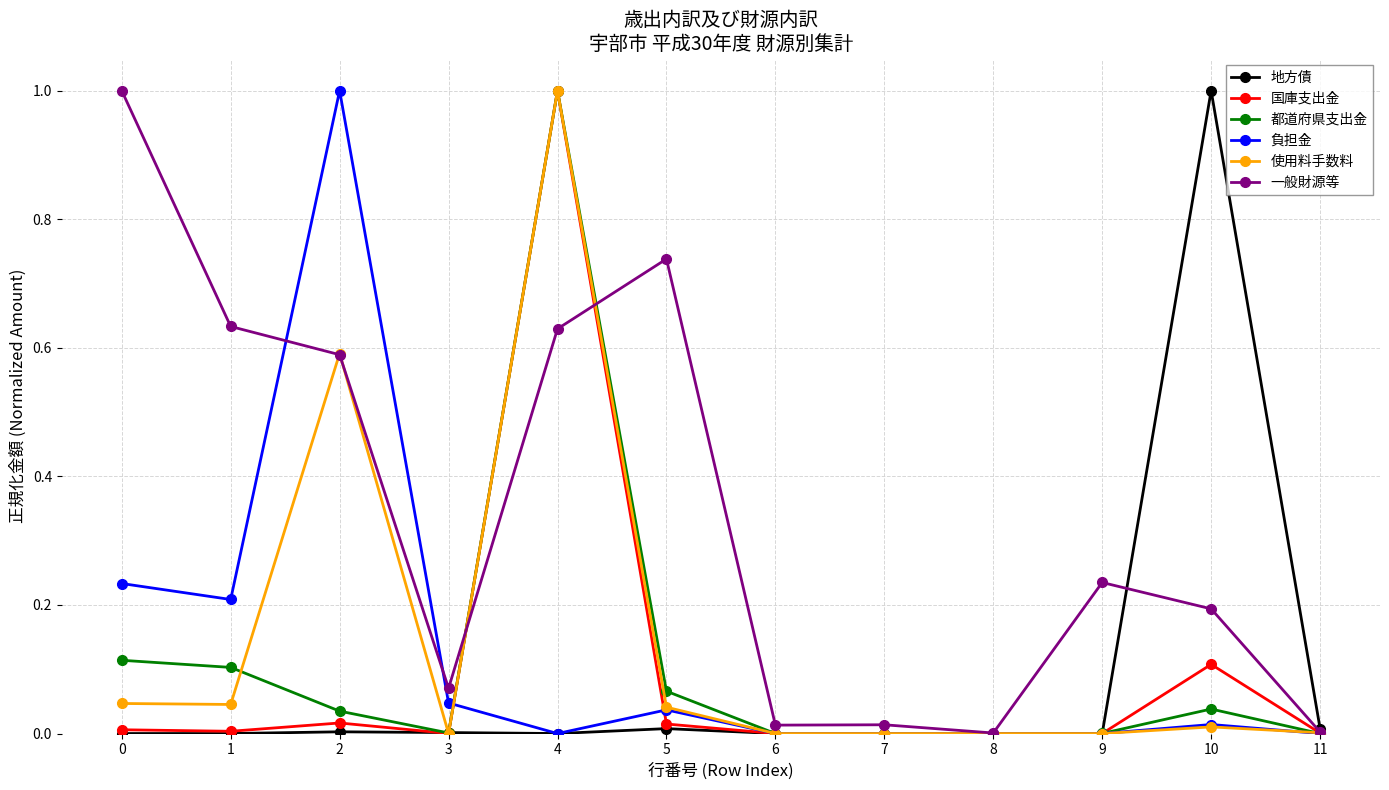

What is the maximum value shown in the chart?

1.0